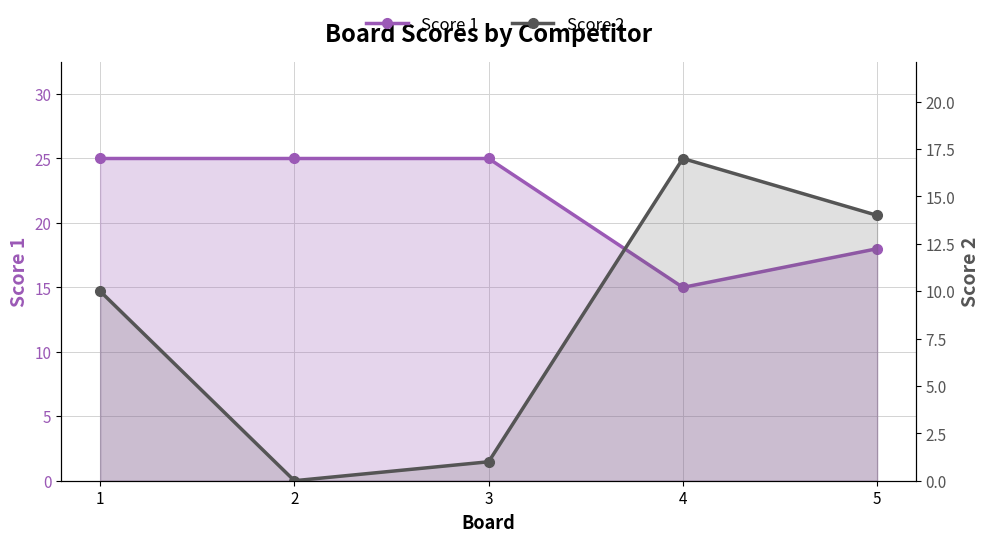

Reading left to right, list all the values displayed in this chart.

Score 1: 1=25	2=25	3=25	4=15	5=18
Score 2: 1=10	2=0	3=1	4=17	5=14